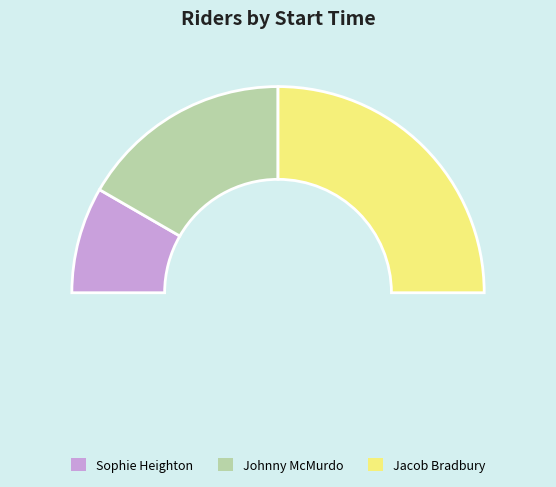

Is it true that 09:03:00 is 39% of the pie?

False